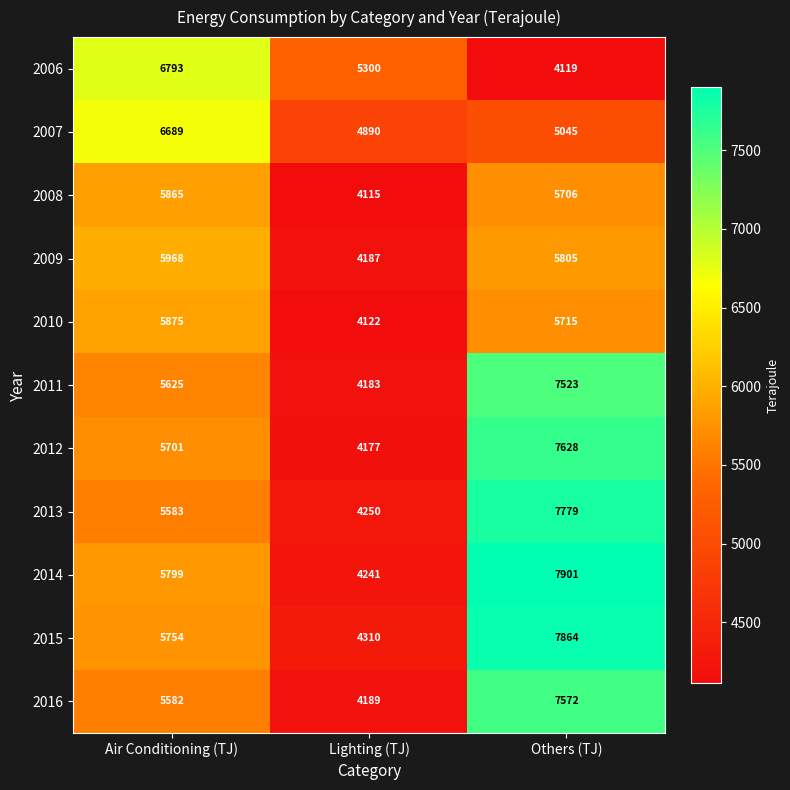

What is the spread (max minus min) of values at Others (TJ)?

3782